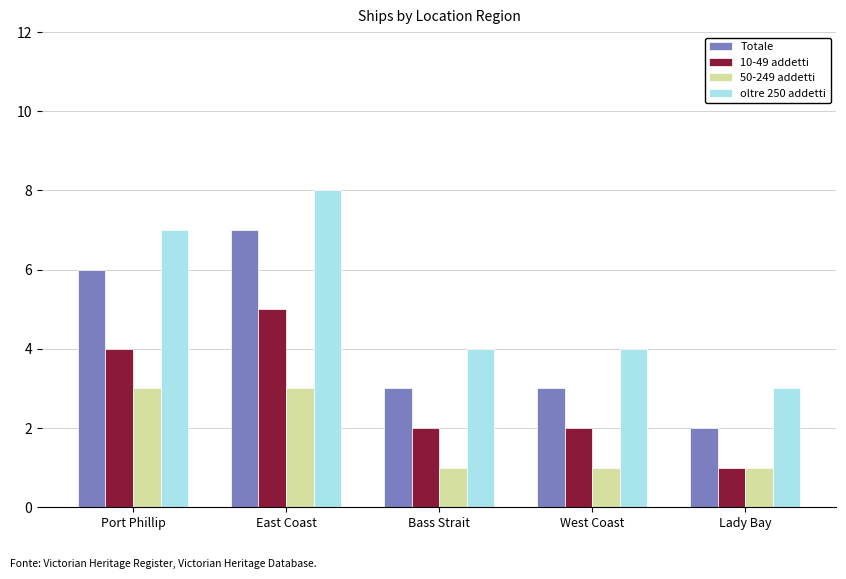

At which label does Totale reach its peak?

East Coast